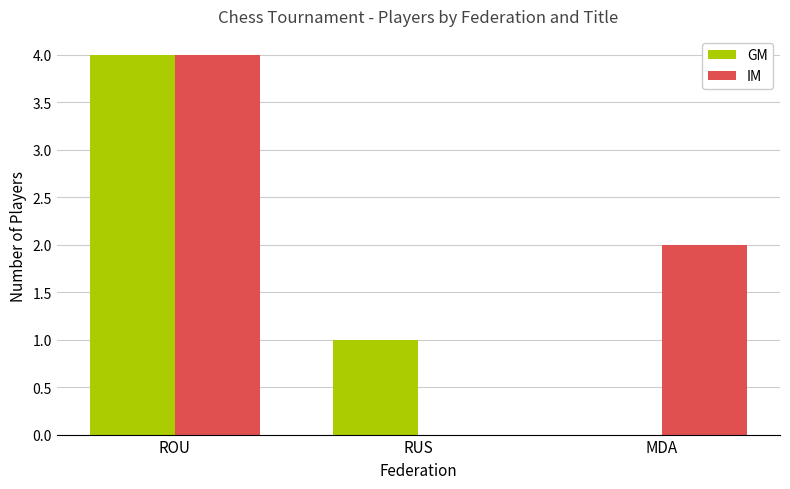

Between ROU and RUS, which series saw the biggest shift?

IM